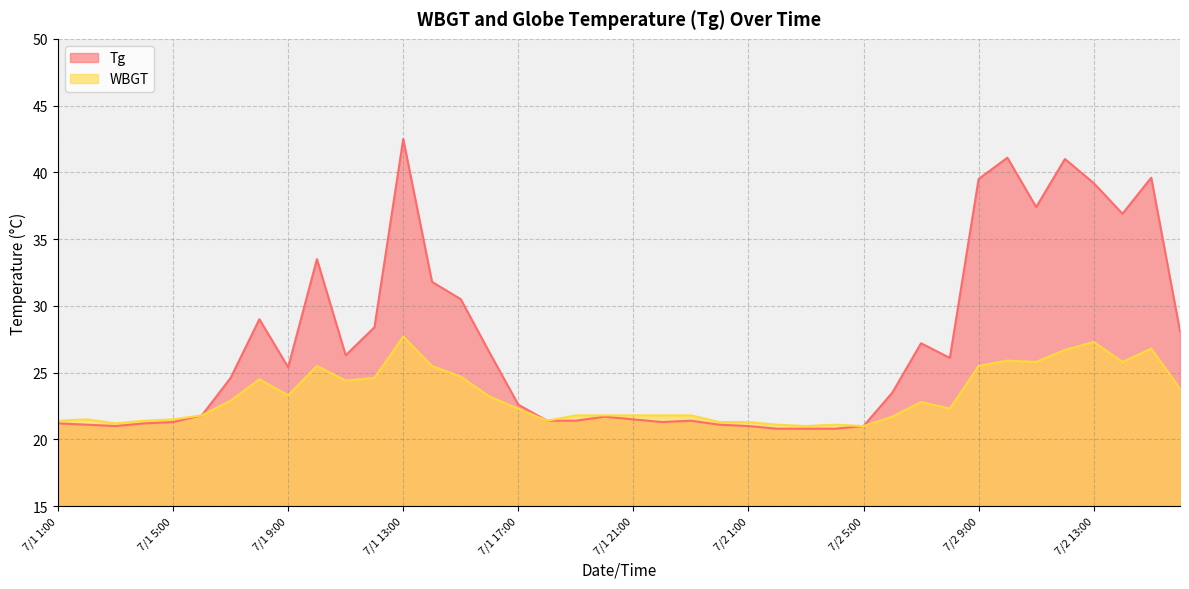

What is the greatest value displayed?

42.5